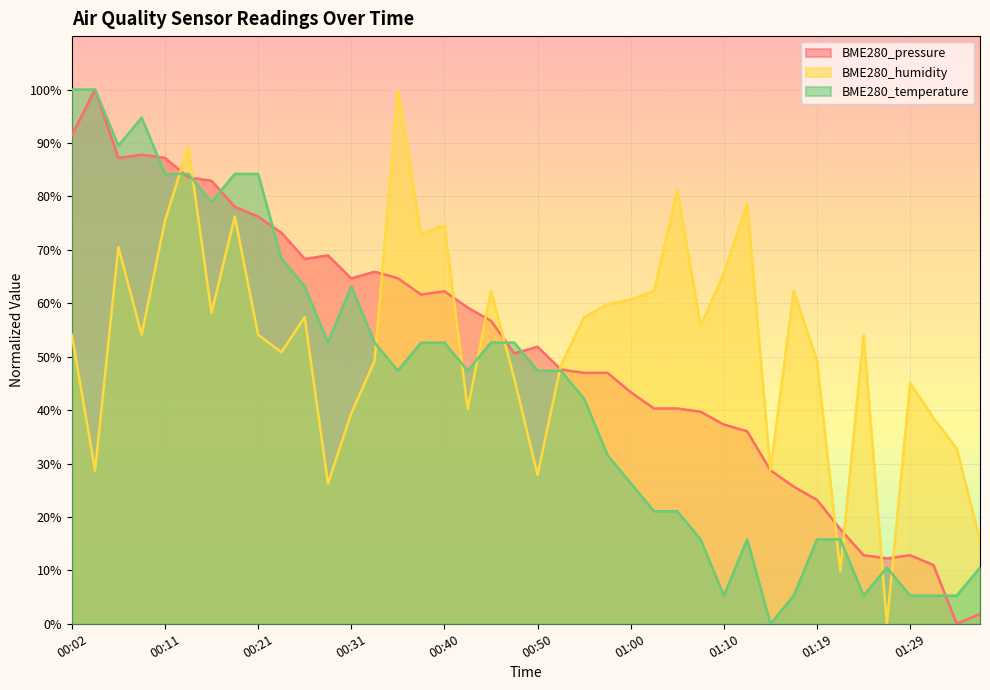

Is it true that BME280_temperature equals 75.6 at 00:50?

False